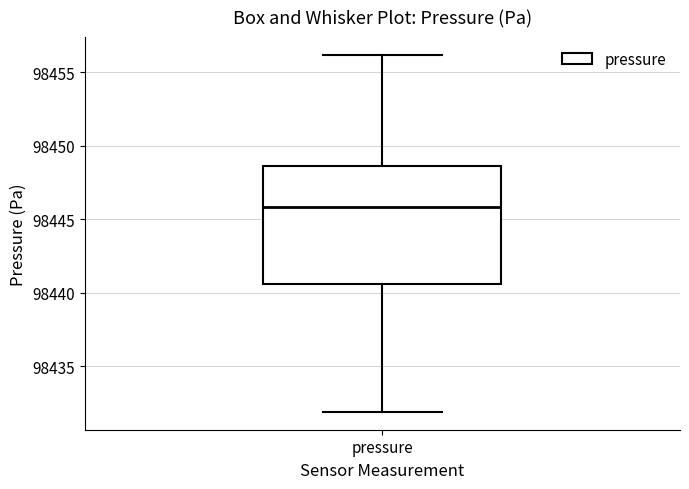

Where is the upper edge of the box for pressure on the y-axis? The values are not printed on the chart, so give them approximately, as read against the axis.

98448.5